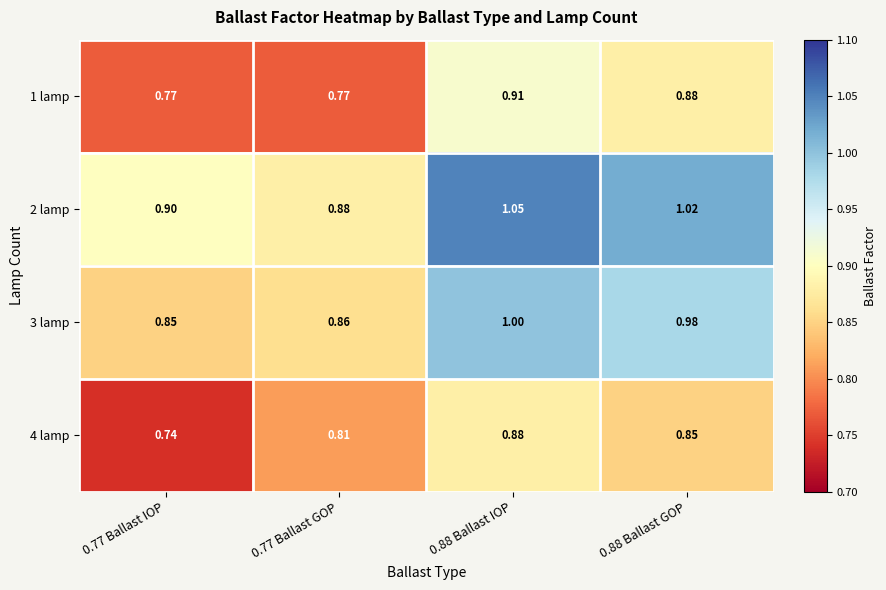

Is the value of 3 lamp at 0.88 Ballast GOP greater than the value of 1 lamp at 0.77 Ballast IOP?

Yes